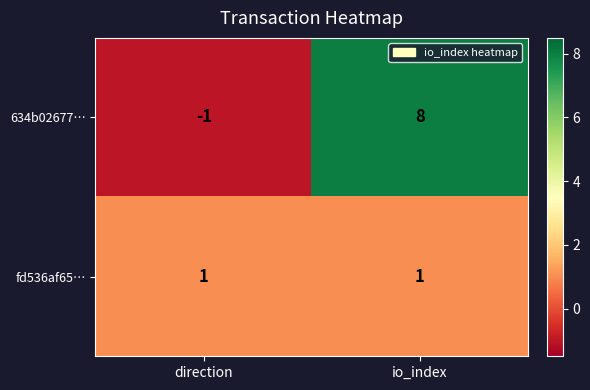

Which series has the largest total across all categories?

634b02677…